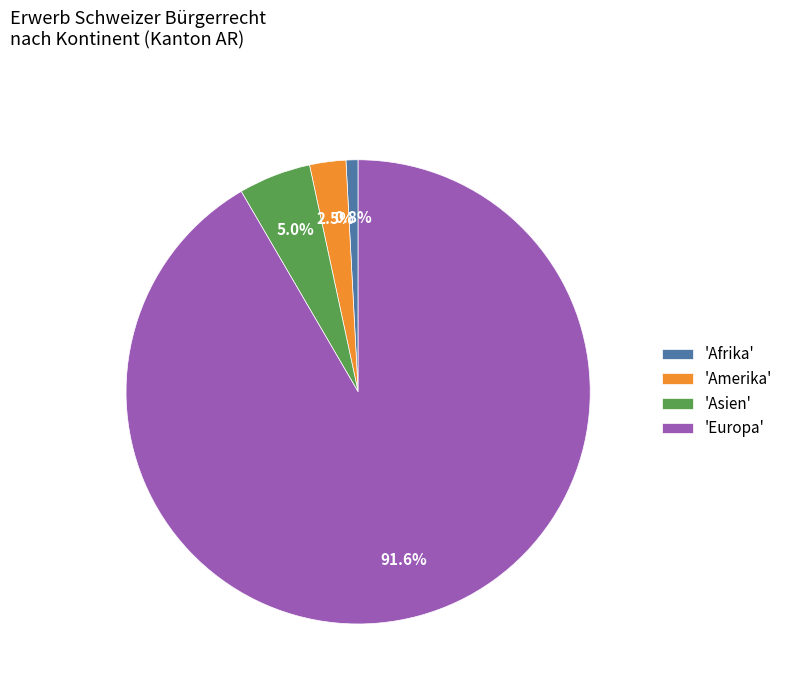

Do 'Asien' and 'Europa' together represent more than half of the pie?

Yes